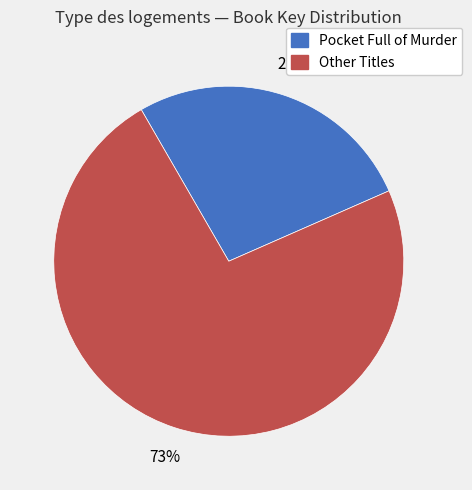

Approximately how many times larger is the value at Pocket Full of Murder compared to Other Titles?

0.4